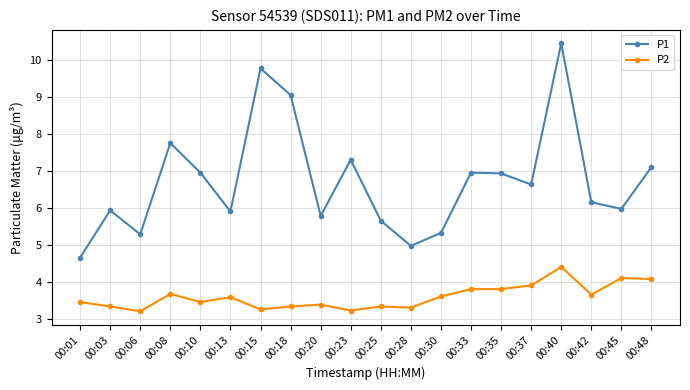

Does the chart have visible grid lines?

Yes